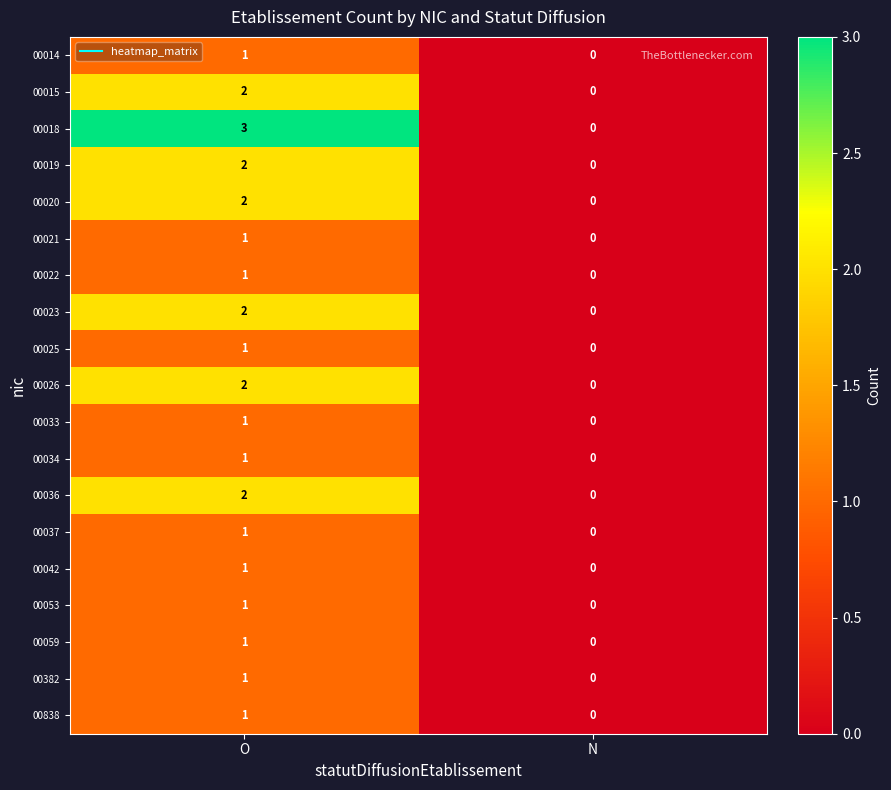

Which series has the largest total across all categories?

00018